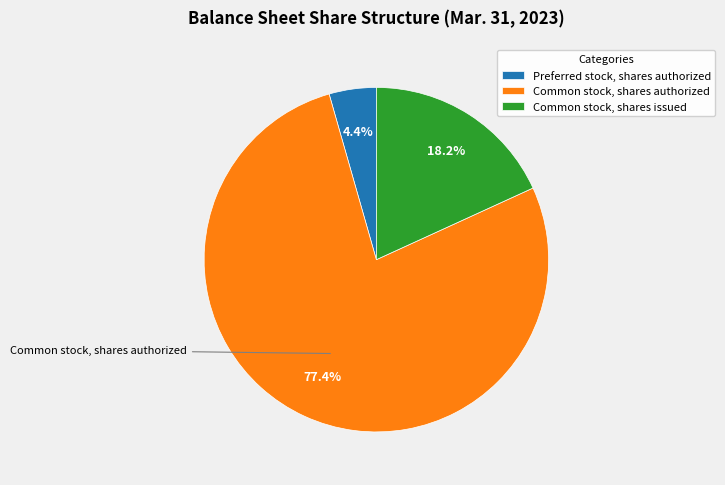

Which category has the smallest portion of the pie?

Preferred stock, shares authorized